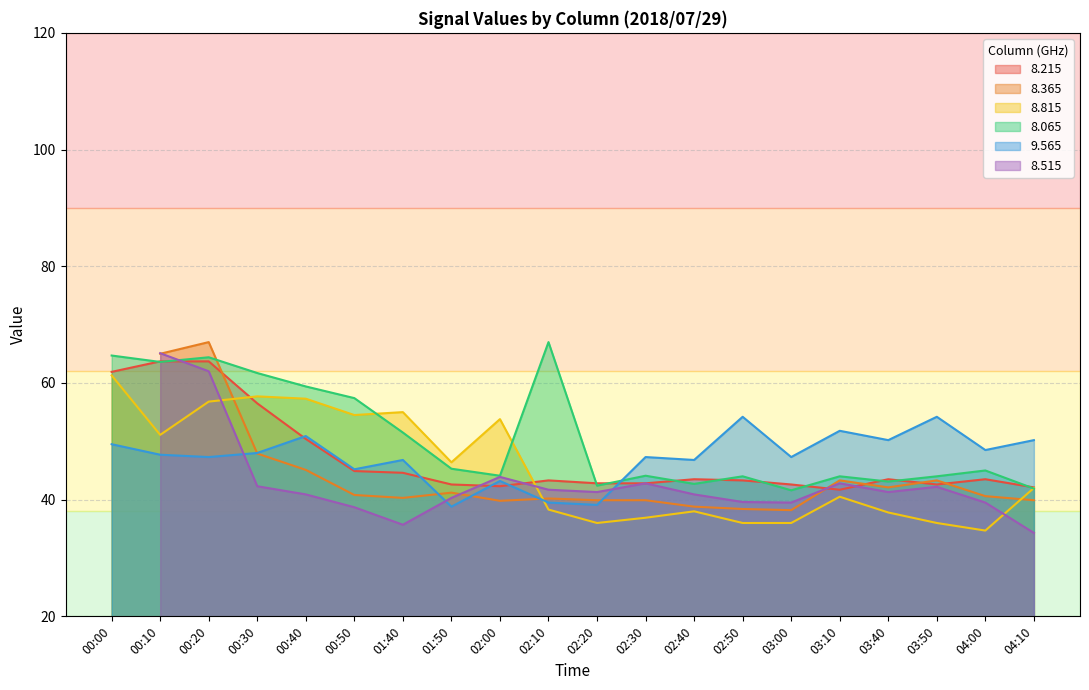

Is the value of 8.215 at 02:10 greater than the value of 8.065 at 00:00?

No